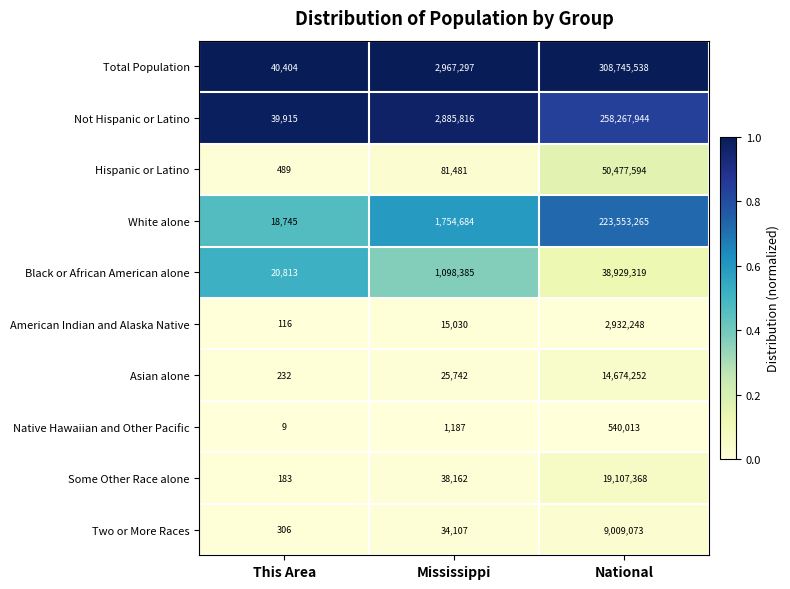

Rank the series at This Area from highest to lowest value.

Total Population, Not Hispanic or Latino, Black or African American alone, White alone, Hispanic or Latino, Two or More Races, Asian alone, Some Other Race alone, American Indian and Alaska Native, Native Hawaiian and Other Pacific